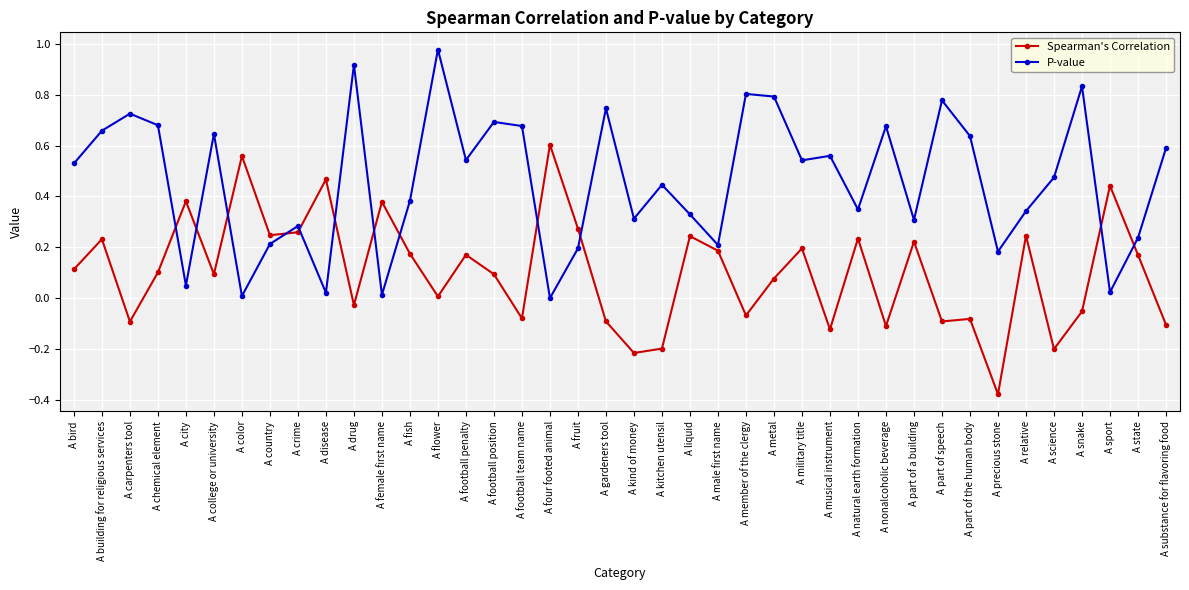

Is this an area chart (filled region under the line)?

No